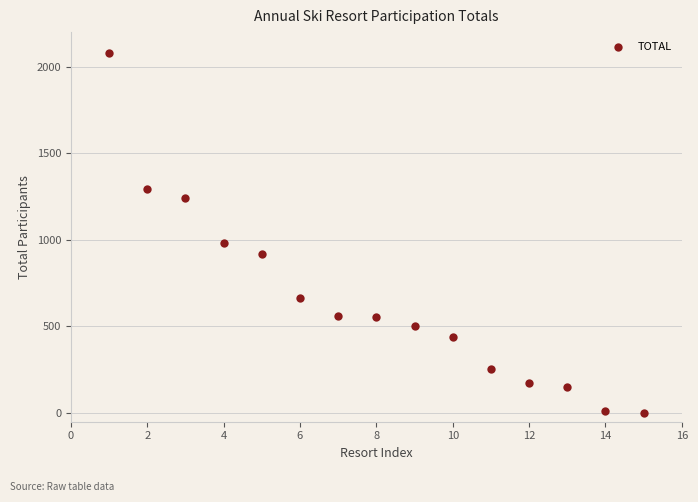

What is the range of X values (max minus min)?

14